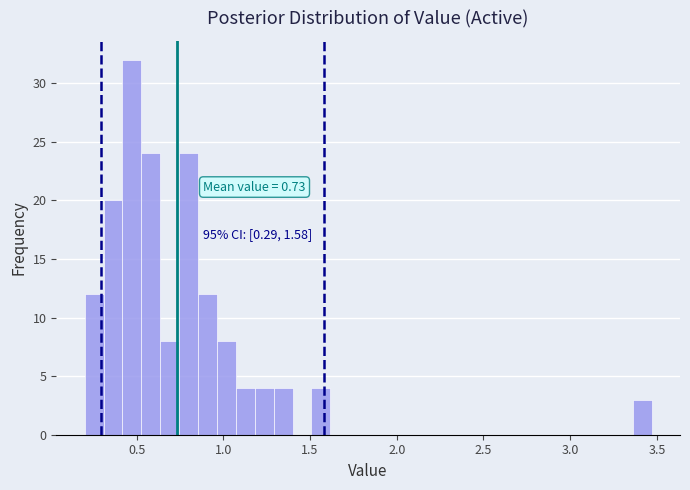

Around what value on the x-axis is the tallest bar? Give the approximate position of its centre, as read against the axis.

0.45